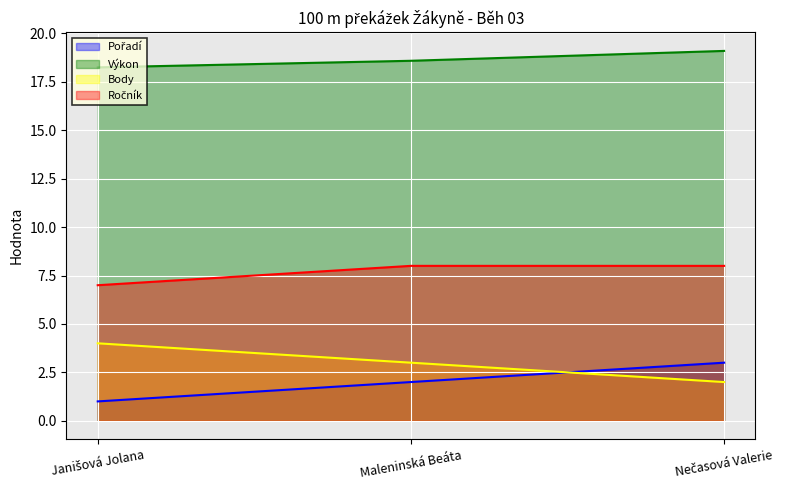

The Ročník series shows 3.8 at Maleninská Beáta. True or false?

False